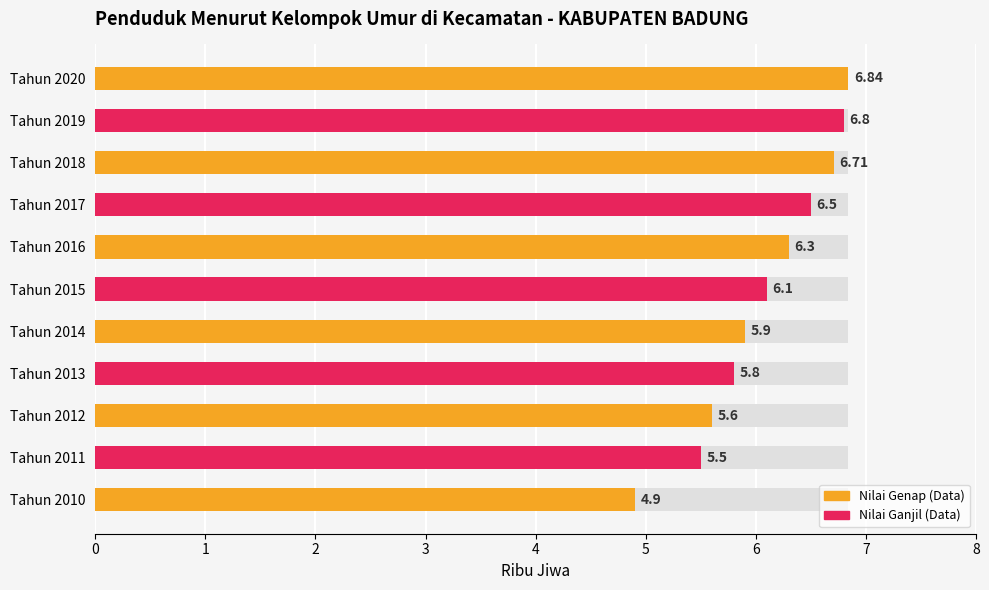

Does the chart contain stacked bars?

No